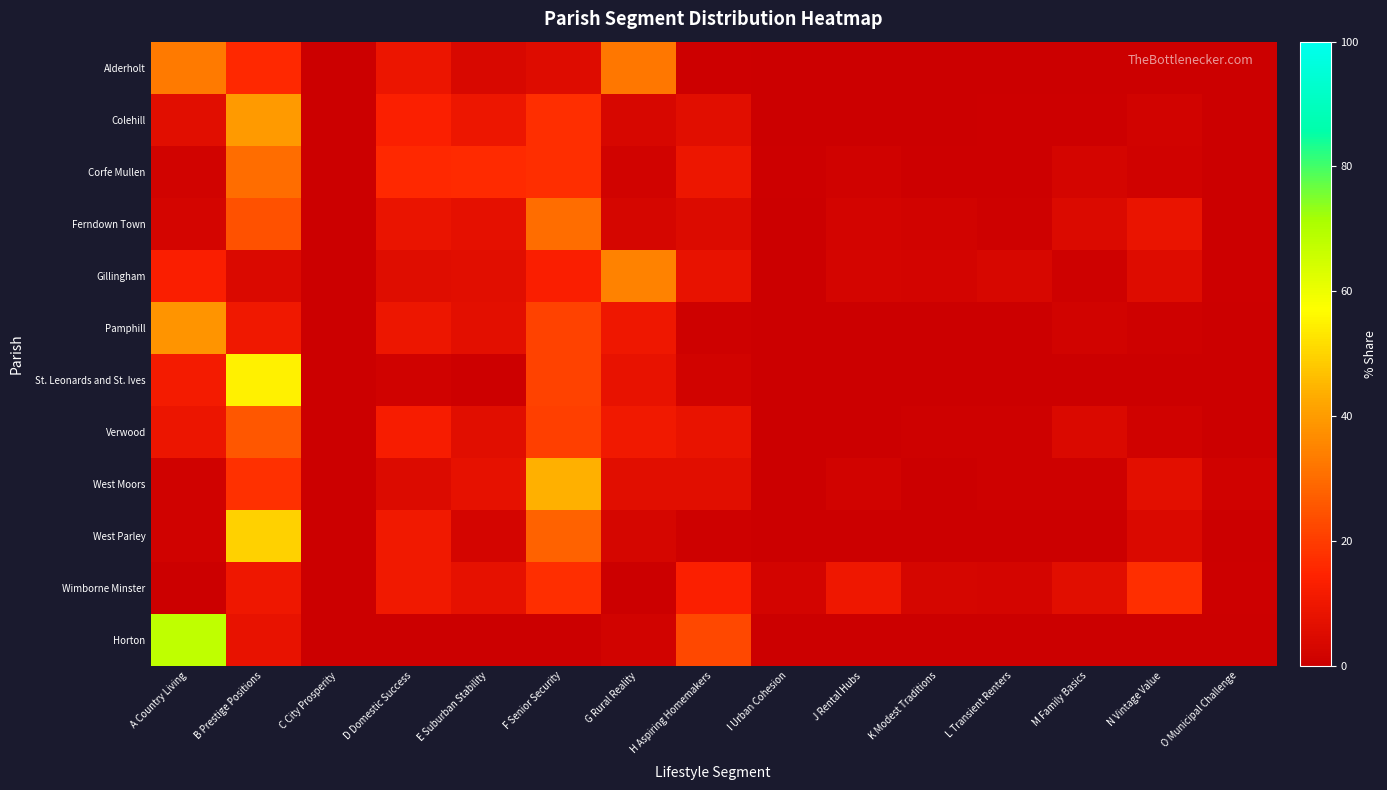

Reading left to right, transcribe all the data shown in this chart.

Alderholt: A Country Living=32.8	B Prestige Positions=15.9	C City Prosperity=0.0	D Domestic Success=9.0	E Suburban Stability=3.8	F Senior Security=5.4	G Rural Reality=32.3	H Aspiring Homemakers=0.7	I Urban Cohesion=0.0	J Rental Hubs=0.0	K Modest Traditions=0.0	L Transient Renters=0.0	M Family Basics=0.0	N Vintage Value=0.0	O Municipal Challenge=0.0
Colehill: A Country Living=6.0	B Prestige Positions=39.8	C City Prosperity=0.0	D Domestic Success=13.3	E Suburban Stability=9.6	F Senior Security=16.9	G Rural Reality=3.4	H Aspiring Homemakers=6.2	I Urban Cohesion=0.0	J Rental Hubs=0.3	K Modest Traditions=0.3	L Transient Renters=0.7	M Family Basics=0.6	N Vintage Value=1.6	O Municipal Challenge=0.2
Corfe Mullen: A Country Living=1.9	B Prestige Positions=30.3	C City Prosperity=0.0	D Domestic Success=15.8	E Suburban Stability=16.0	F Senior Security=16.9	G Rural Reality=1.7	H Aspiring Homemakers=9.6	I Urban Cohesion=0.6	J Rental Hubs=1.2	K Modest Traditions=0.6	L Transient Renters=0.8	M Family Basics=2.5	N Vintage Value=1.5	O Municipal Challenge=0.4
Ferndown Town: A Country Living=2.5	B Prestige Positions=24.5	C City Prosperity=0.0	D Domestic Success=9.0	E Suburban Stability=7.4	F Senior Security=30.4	G Rural Reality=2.8	H Aspiring Homemakers=5.0	I Urban Cohesion=0.0	J Rental Hubs=2.0	K Modest Traditions=1.9	L Transient Renters=1.1	M Family Basics=4.4	N Vintage Value=8.7	O Municipal Challenge=0.4
Gillingham: A Country Living=13.2	B Prestige Positions=4.1	C City Prosperity=0.0	D Domestic Success=5.7	E Suburban Stability=6.2	F Senior Security=13.0	G Rural Reality=34.4	H Aspiring Homemakers=8.1	I Urban Cohesion=0.0	J Rental Hubs=2.7	K Modest Traditions=2.3	L Transient Renters=3.5	M Family Basics=1.1	N Vintage Value=5.2	O Municipal Challenge=0.6
Pamphill: A Country Living=38.6	B Prestige Positions=10.5	C City Prosperity=0.0	D Domestic Success=9.5	E Suburban Stability=6.9	F Senior Security=21.2	G Rural Reality=9.8	H Aspiring Homemakers=1.0	I Urban Cohesion=0.0	J Rental Hubs=0.0	K Modest Traditions=0.0	L Transient Renters=0.0	M Family Basics=1.6	N Vintage Value=1.0	O Municipal Challenge=0.0
St. Leonards and St. Ives: A Country Living=11.6	B Prestige Positions=54.8	C City Prosperity=0.0	D Domestic Success=1.6	E Suburban Stability=0.7	F Senior Security=21.3	G Rural Reality=8.1	H Aspiring Homemakers=1.9	I Urban Cohesion=0.0	J Rental Hubs=0.0	K Modest Traditions=0.0	L Transient Renters=0.0	M Family Basics=0.0	N Vintage Value=0.0	O Municipal Challenge=0.0
Verwood: A Country Living=9.0	B Prestige Positions=25.5	C City Prosperity=0.0	D Domestic Success=12.2	E Suburban Stability=6.0	F Senior Security=20.5	G Rural Reality=10.8	H Aspiring Homemakers=8.3	I Urban Cohesion=0.0	J Rental Hubs=0.0	K Modest Traditions=1.0	L Transient Renters=1.0	M Family Basics=4.2	N Vintage Value=1.4	O Municipal Challenge=0.1
West Moors: A Country Living=1.3	B Prestige Positions=17.3	C City Prosperity=0.0	D Domestic Success=5.1	E Suburban Stability=7.8	F Senior Security=44.1	G Rural Reality=6.2	H Aspiring Homemakers=6.2	I Urban Cohesion=0.0	J Rental Hubs=1.8	K Modest Traditions=0.2	L Transient Renters=0.9	M Family Basics=1.1	N Vintage Value=6.8	O Municipal Challenge=1.3
West Parley: A Country Living=1.5	B Prestige Positions=49.2	C City Prosperity=0.0	D Domestic Success=10.9	E Suburban Stability=2.5	F Senior Security=27.9	G Rural Reality=2.8	H Aspiring Homemakers=1.1	I Urban Cohesion=0.0	J Rental Hubs=0.0	K Modest Traditions=0.0	L Transient Renters=0.1	M Family Basics=0.0	N Vintage Value=4.0	O Municipal Challenge=0.0
Wimborne Minster: A Country Living=0.0	B Prestige Positions=10.1	C City Prosperity=0.1	D Domestic Success=10.9	E Suburban Stability=7.4	F Senior Security=16.9	G Rural Reality=0.0	H Aspiring Homemakers=13.4	I Urban Cohesion=2.0	J Rental Hubs=9.9	K Modest Traditions=3.1	L Transient Renters=2.6	M Family Basics=5.9	N Vintage Value=17.0	O Municipal Challenge=0.7
Horton: A Country Living=67.7	B Prestige Positions=7.8	C City Prosperity=0.0	D Domestic Success=0.3	E Suburban Stability=0.0	F Senior Security=0.0	G Rural Reality=1.7	H Aspiring Homemakers=22.4	I Urban Cohesion=0.0	J Rental Hubs=0.0	K Modest Traditions=0.0	L Transient Renters=0.0	M Family Basics=0.0	N Vintage Value=0.0	O Municipal Challenge=0.0